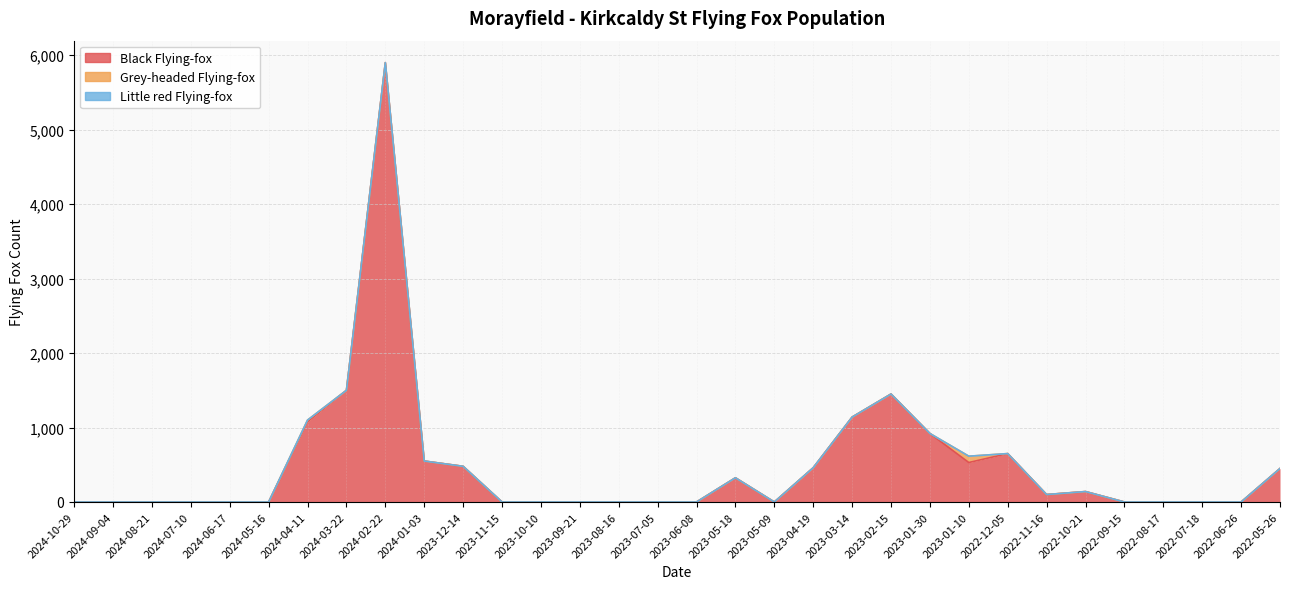

What is the difference between the highest and lowest values at 2022-11-16?

100